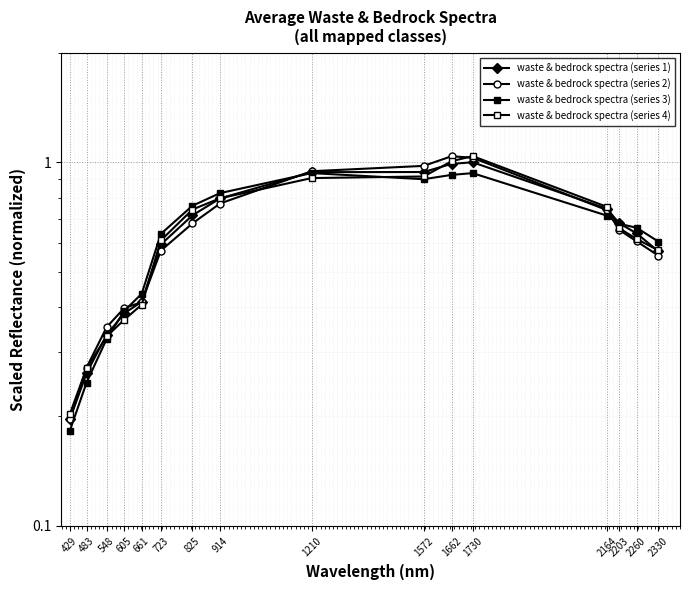

Does the chart display data point markers on the line(s)?

Yes